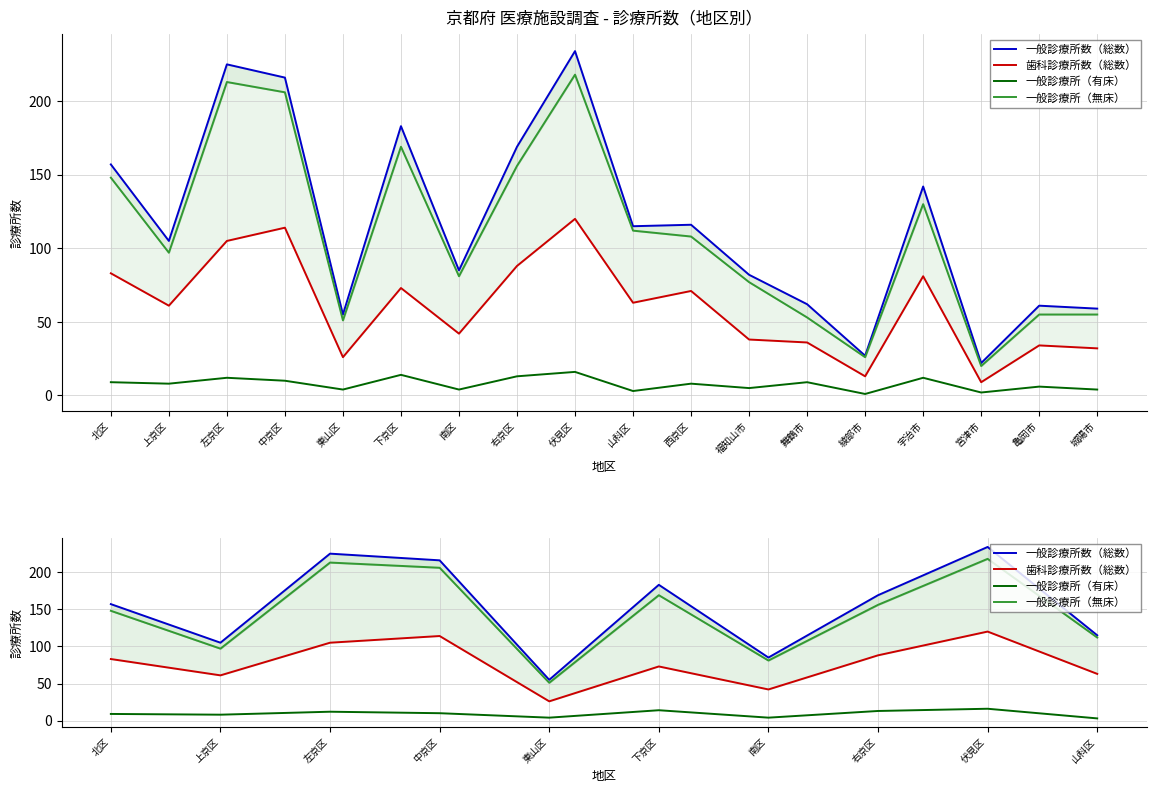

What is the label of the 7th point from the left?

南区